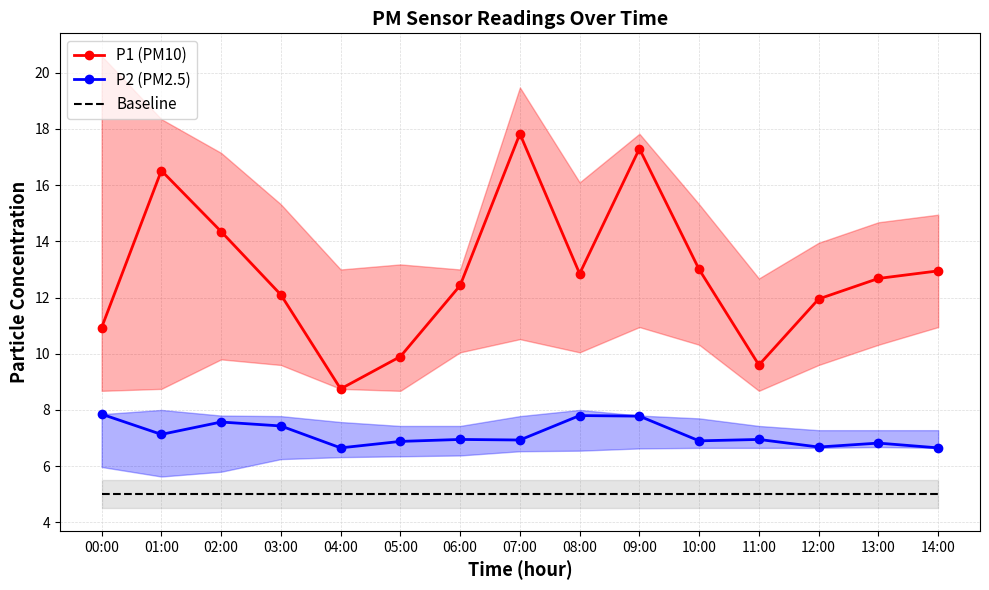

At 02:00, list the series in order from largest to smallest.

P1 (PM10), P2 (PM2.5), Baseline